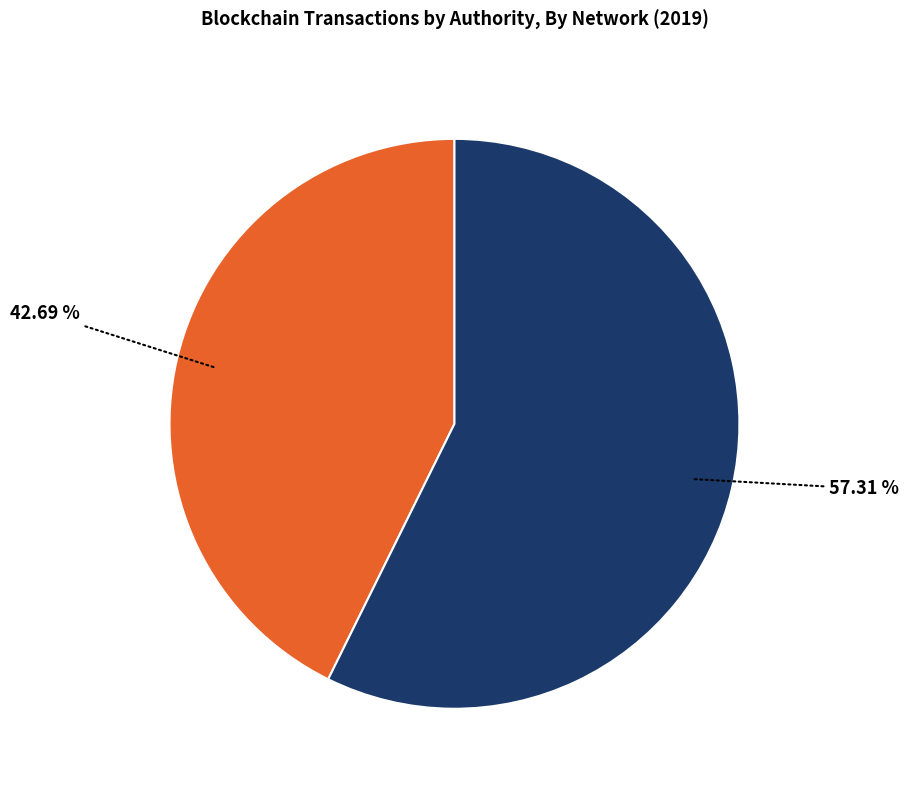

Is there a majority slice in this chart?

Yes